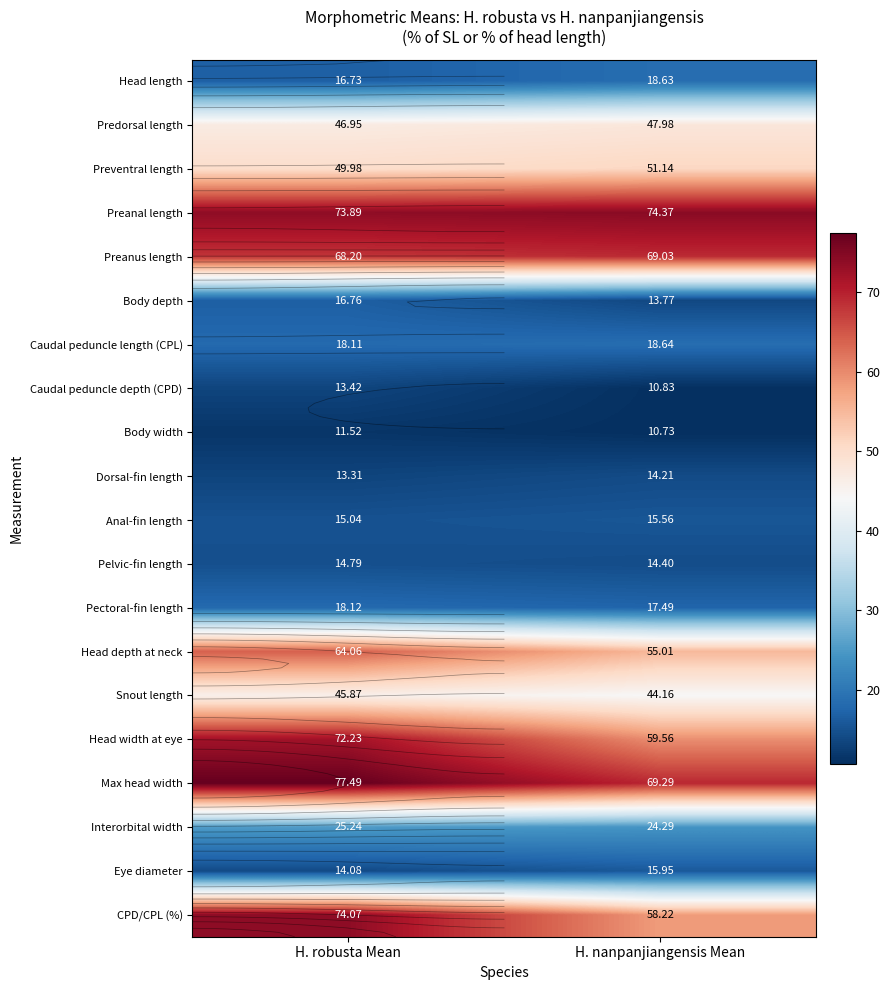

Between H. robusta Mean and H. nanpanjiangensis Mean, which series saw the biggest shift?

CPD/CPL (%)